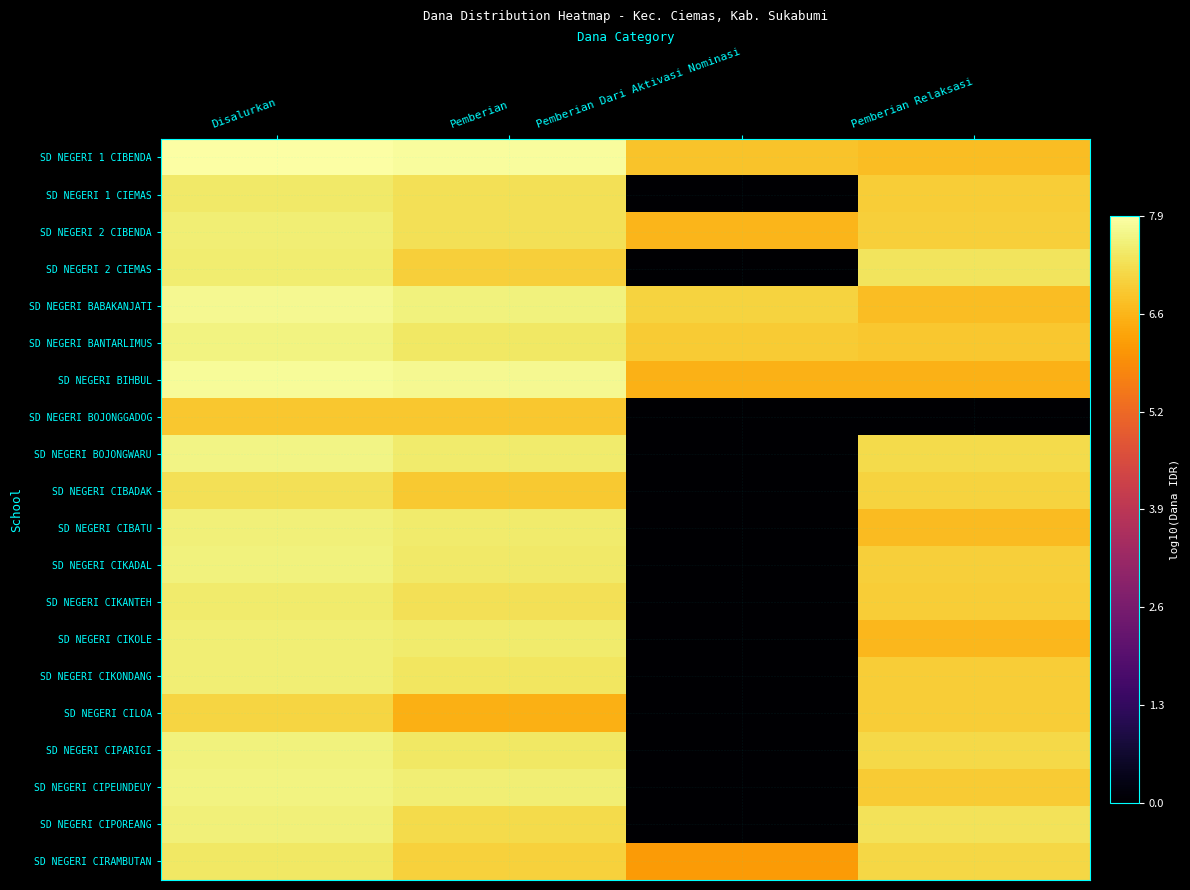

At which category is the sum across all series the highest?

Disalurkan